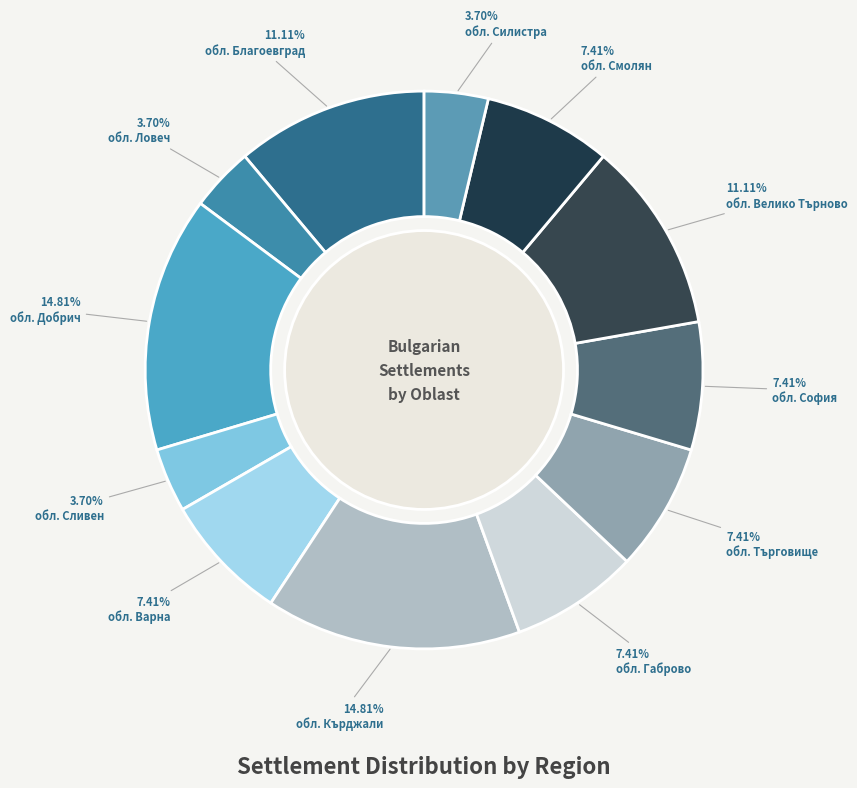

Combined, what portion of the pie is обл. Сливен and обл. София?

11.1%